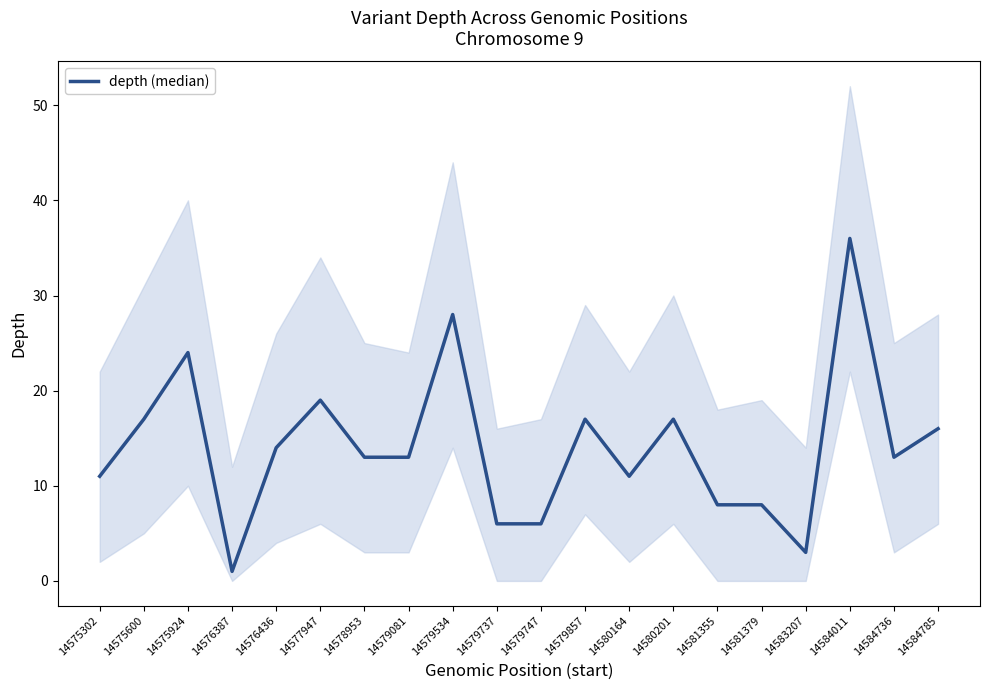

How many interior local valleys (lower than both neighbors) does the data have?

4